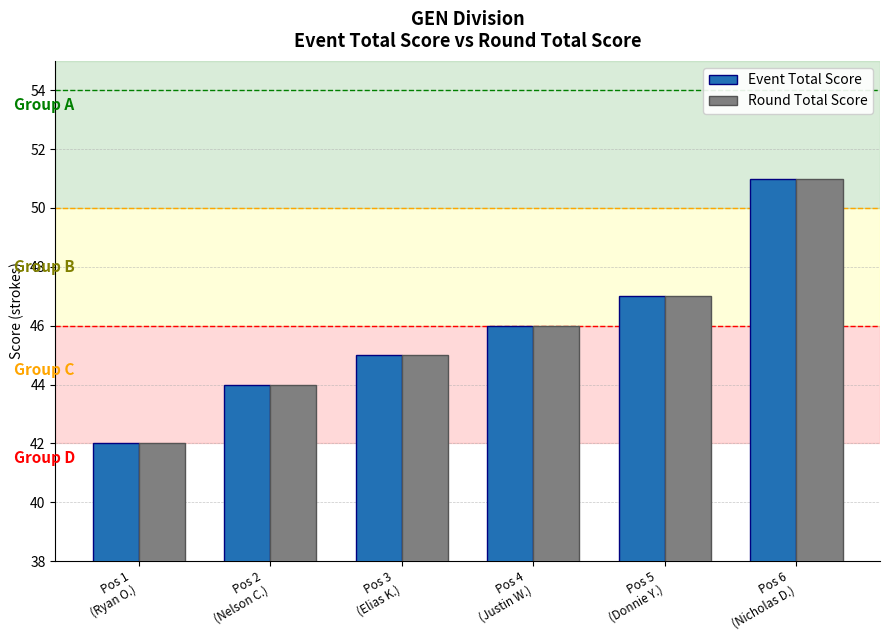

How many Event Total Score values are between 44 and 47?

4